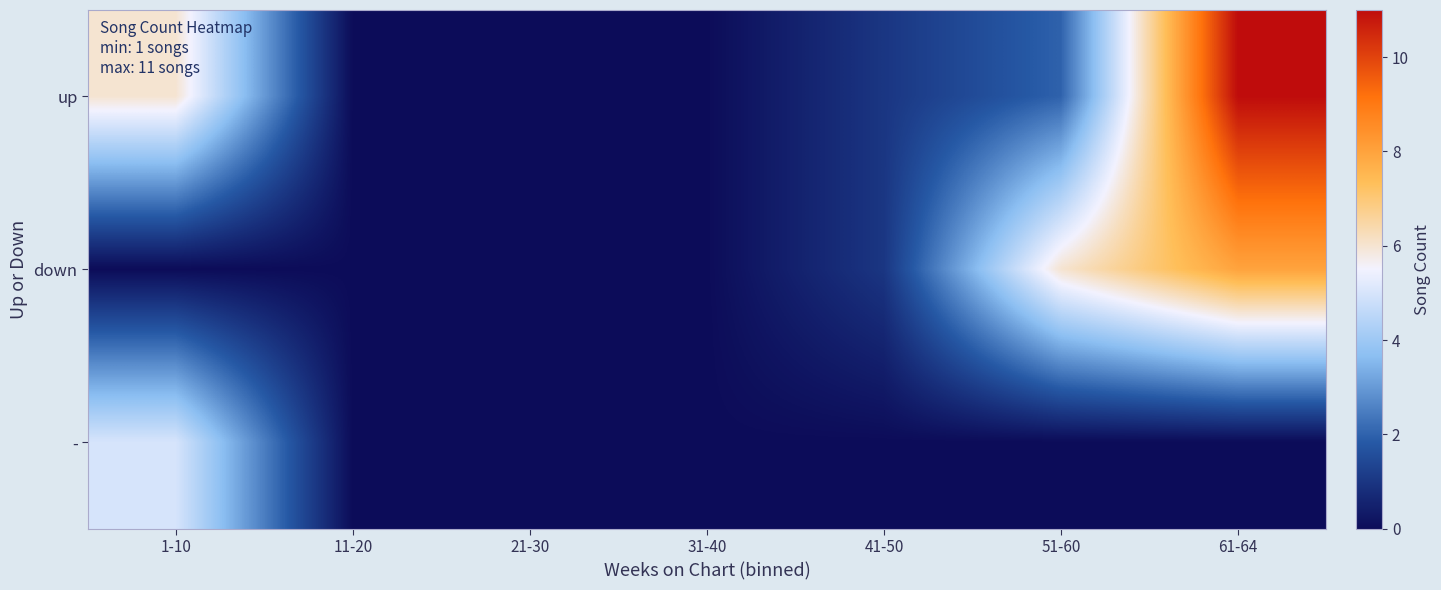

Reading left to right, transcribe all the data shown in this chart.

up: 1-10=6	11-20=0	21-30=0	31-40=0	41-50=1	51-60=2	61-64=11
down: 1-10=0	11-20=0	21-30=0	31-40=0	41-50=1	51-60=6	61-64=8
-: 1-10=5	11-20=0	21-30=0	31-40=0	41-50=0	51-60=0	61-64=0